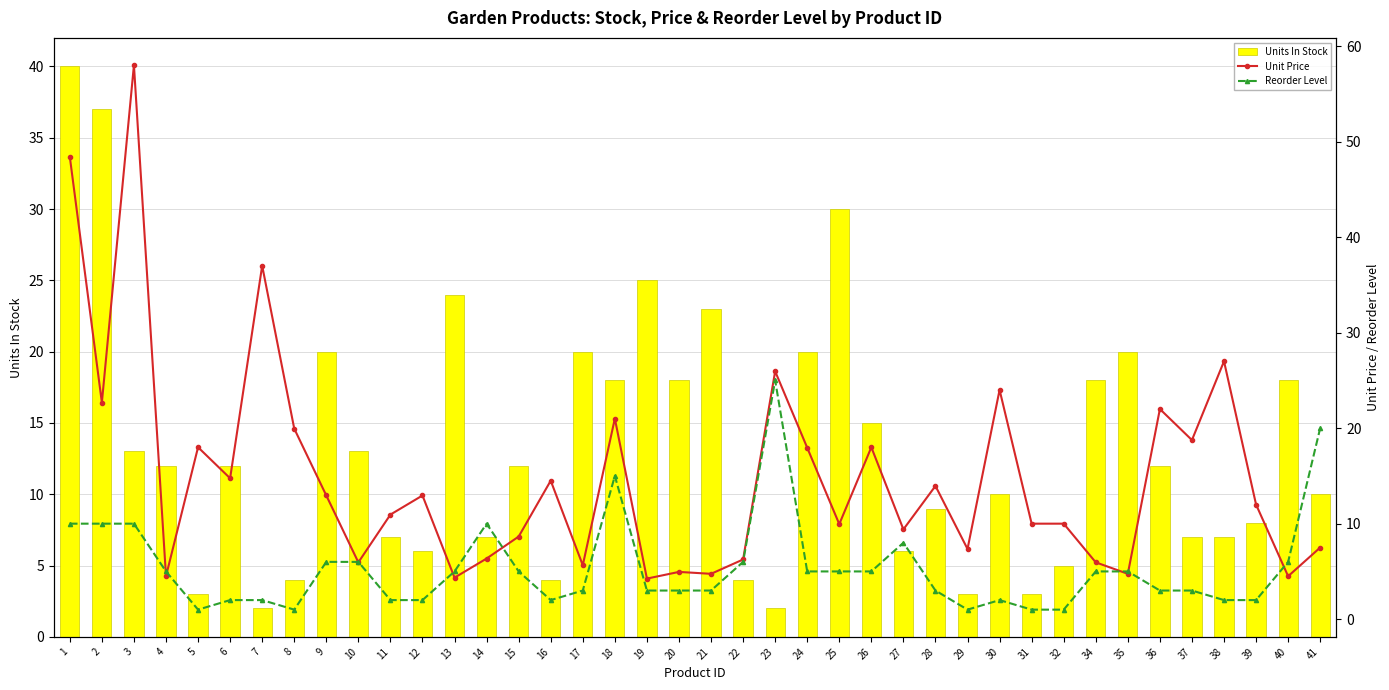

Is the value of Reorder Level at 5 greater than the value of Units In Stock at 2?

No